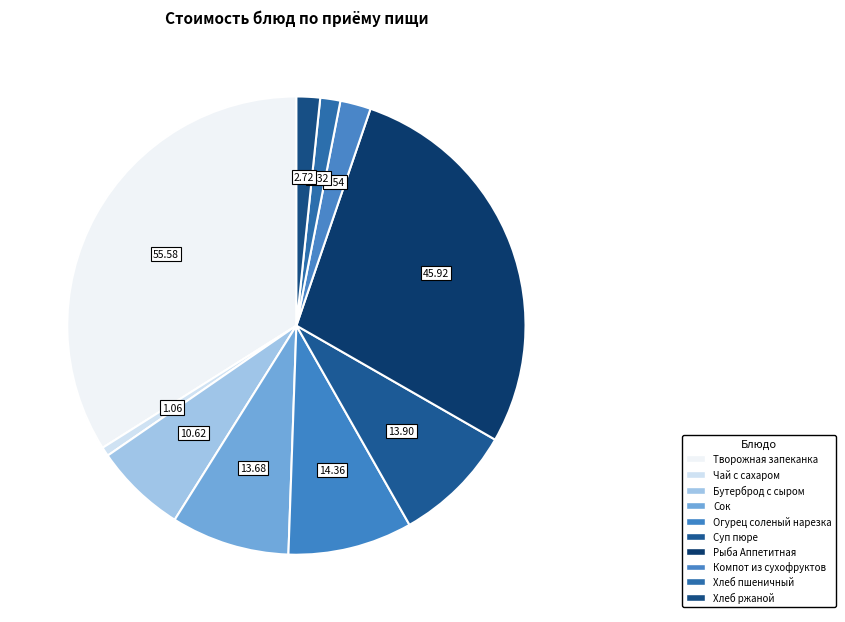

Rank the categories by value from lowest to highest.

Чай с сахаром, Хлеб пшеничный, Хлеб ржаной, Компот из сухофруктов, Бутерброд с сыром, Сок, Суп пюре, Огурец соленый нарезка, Рыба Аппетитная, Творожная запеканка